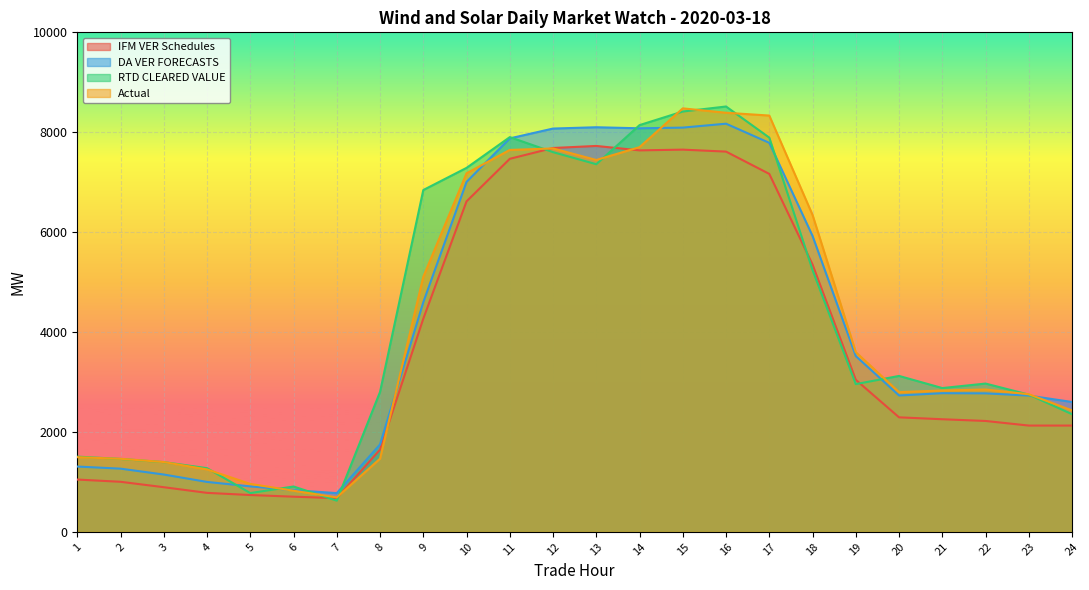

Which series has the widest spread of values?

RTD CLEARED VALUE